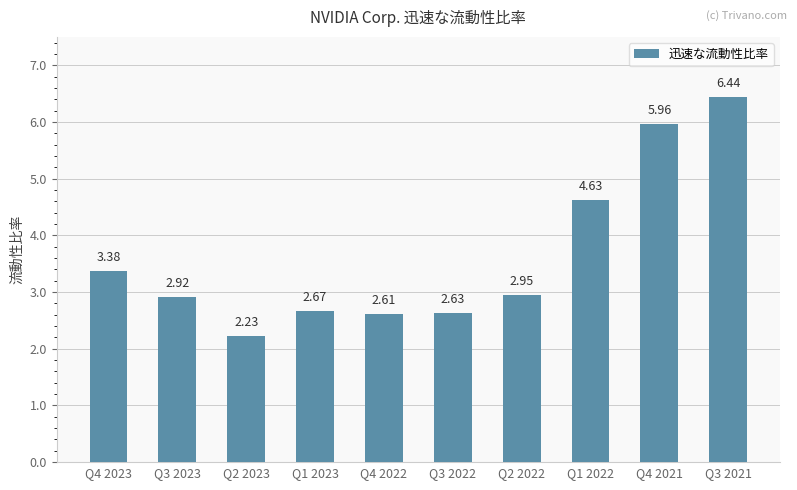

List the labels in order of value, smallest first.

Q2 2023, Q4 2022, Q3 2022, Q1 2023, Q3 2023, Q2 2022, Q4 2023, Q1 2022, Q4 2021, Q3 2021